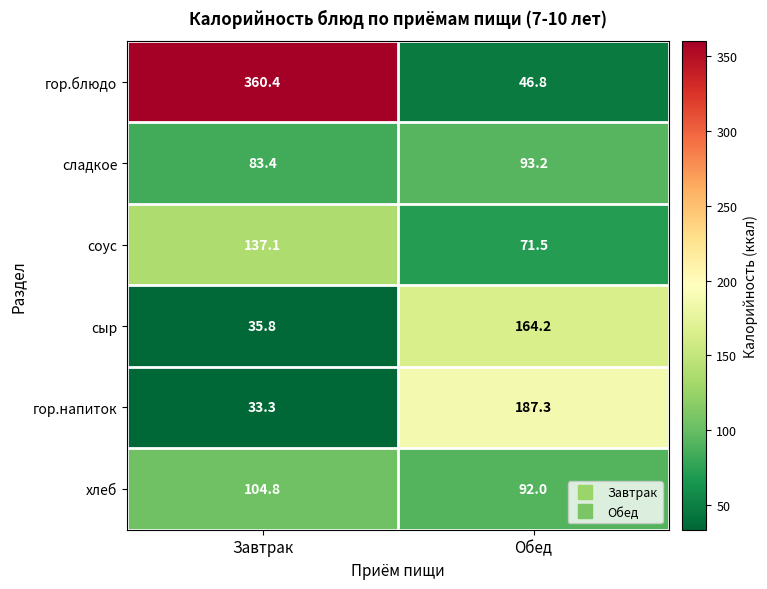

At how many categories does at least one series exceed 164?

2